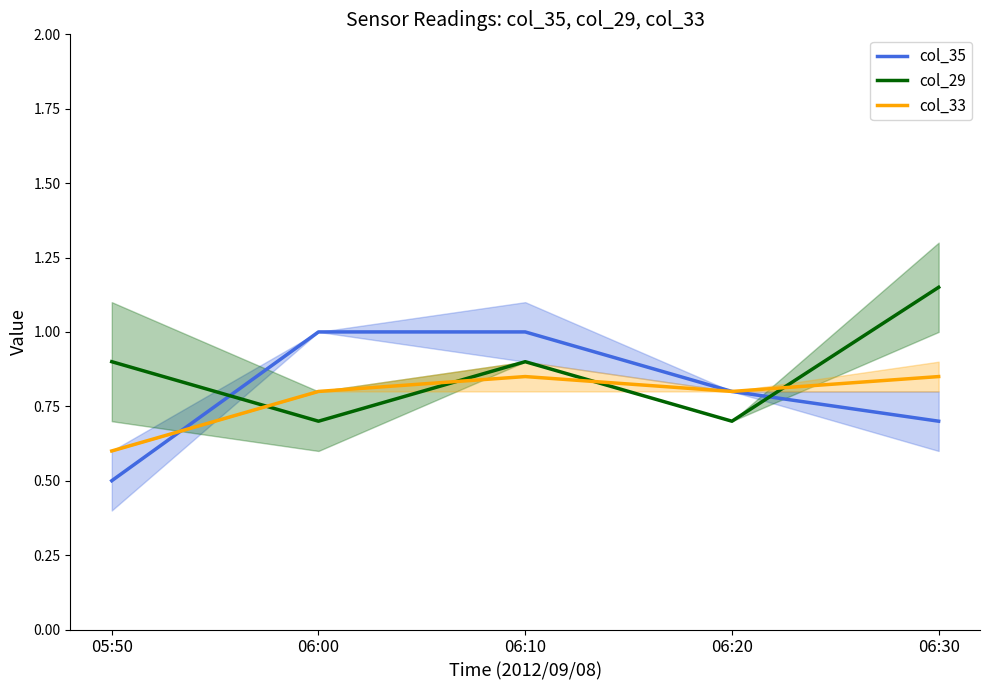

At how many categories does at least one series exceed 0?

5